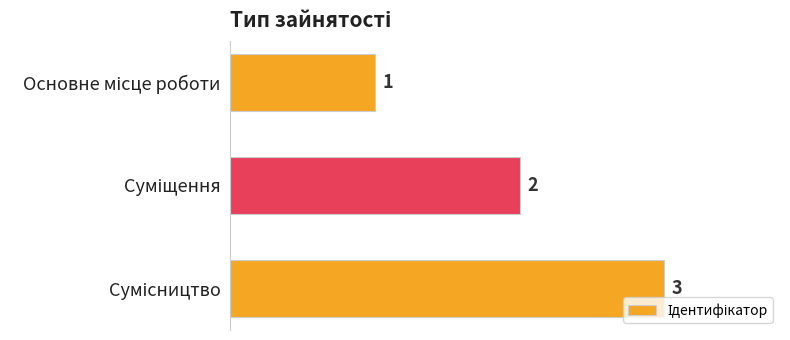

What is the value of the 2nd bar from the top?

2